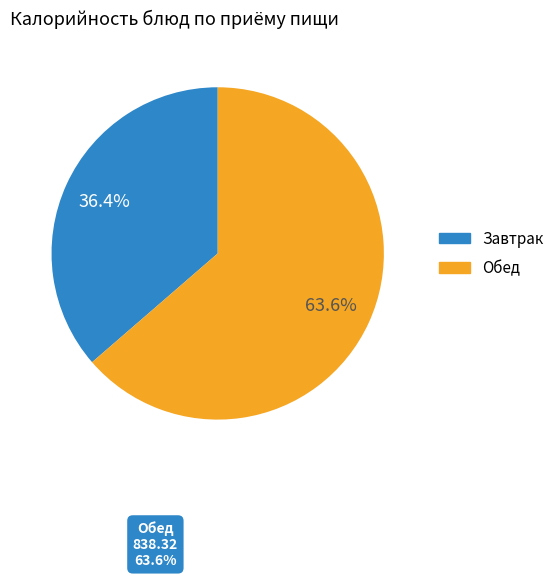

Which has a higher value, Завтрак or Обед?

Обед